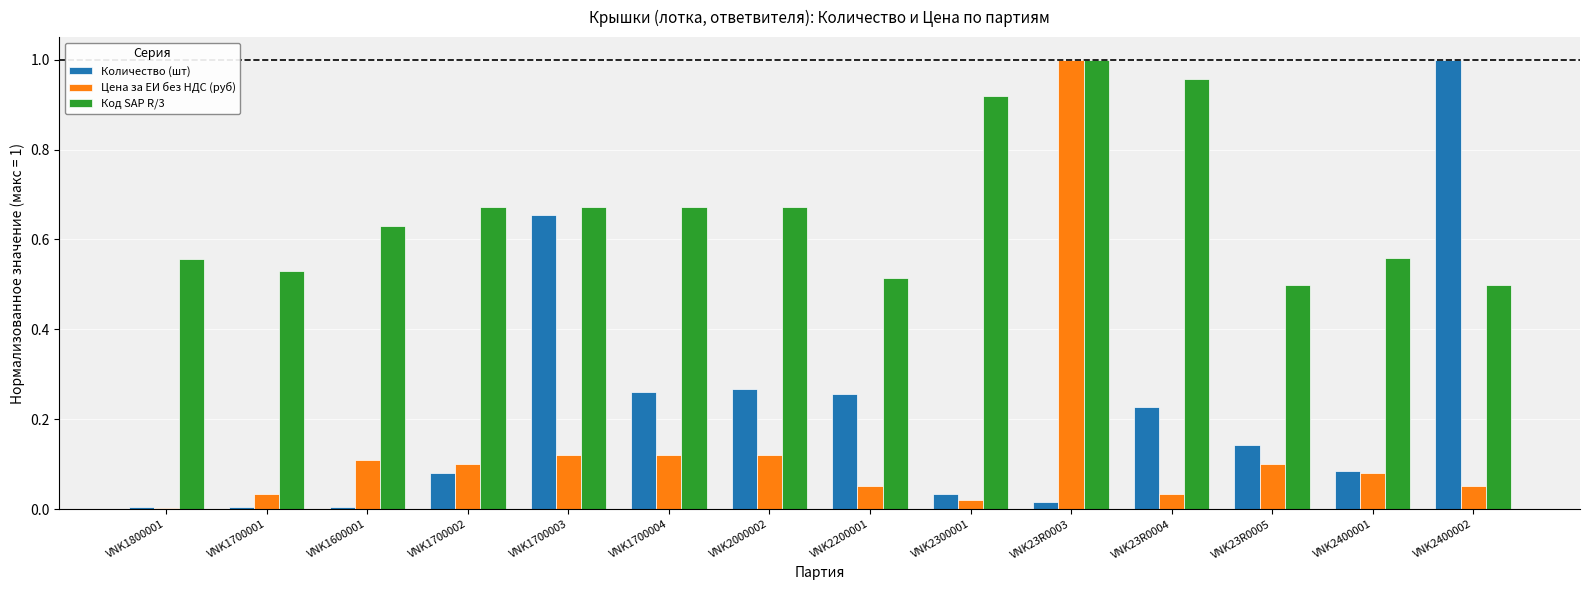

Rank the series at VNK2200001 from highest to lowest value.

Код SAP R/3, Количество (шт), Цена за ЕИ без НДС (руб)